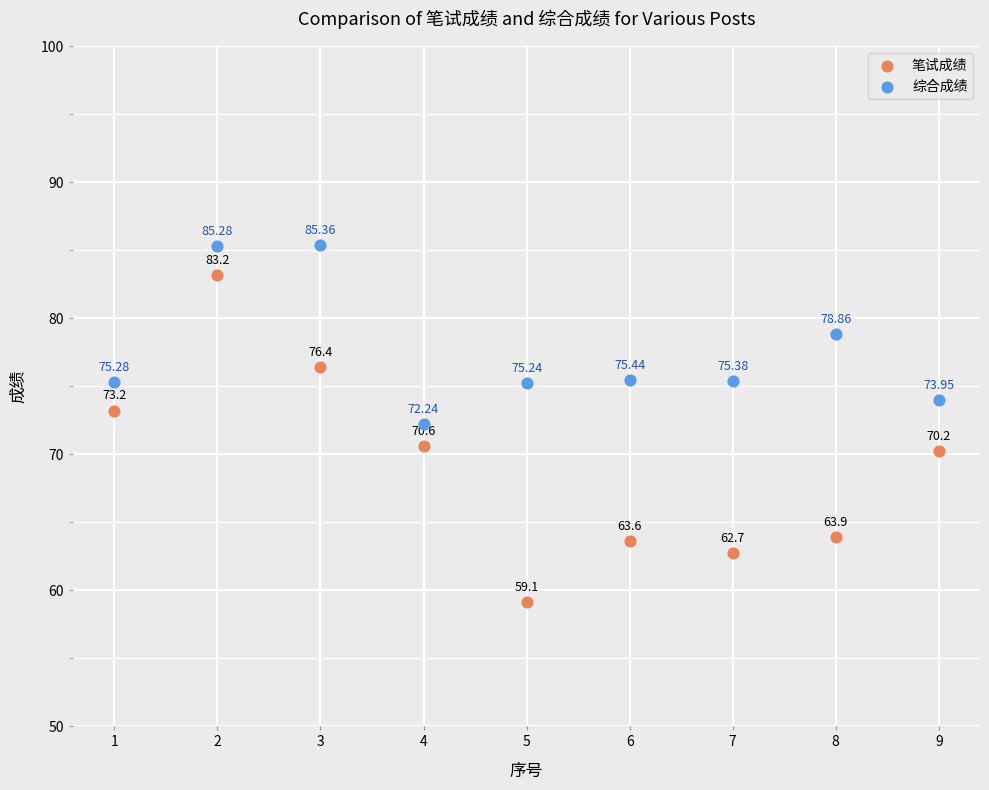

Which series reaches the maximum Y coordinate?

综合成绩